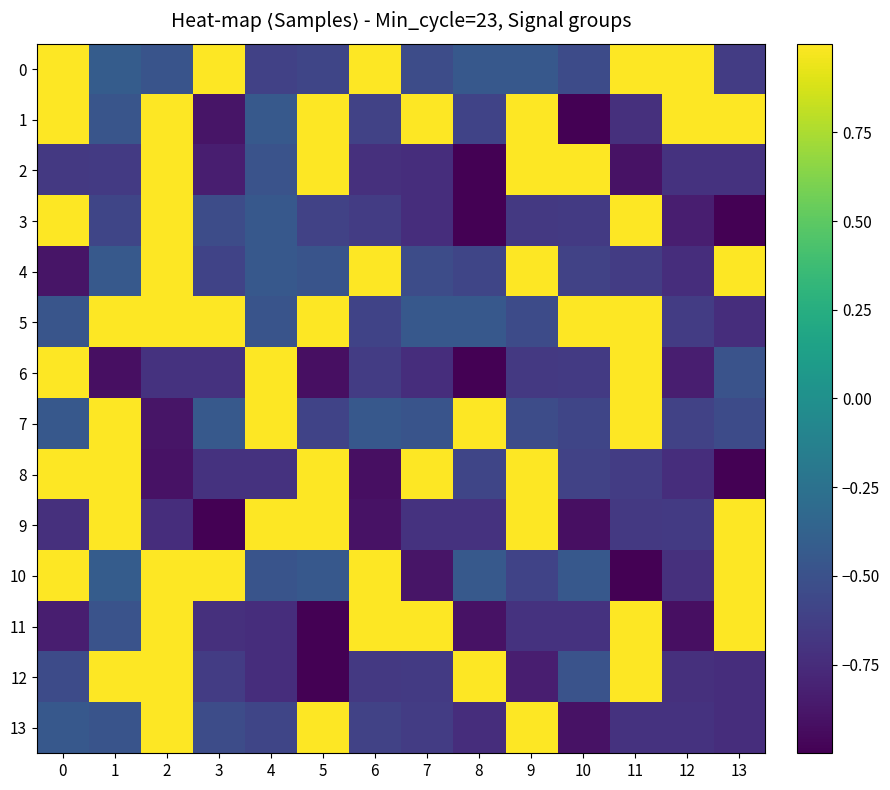

At how many categories does at least one series exceed 0?

14